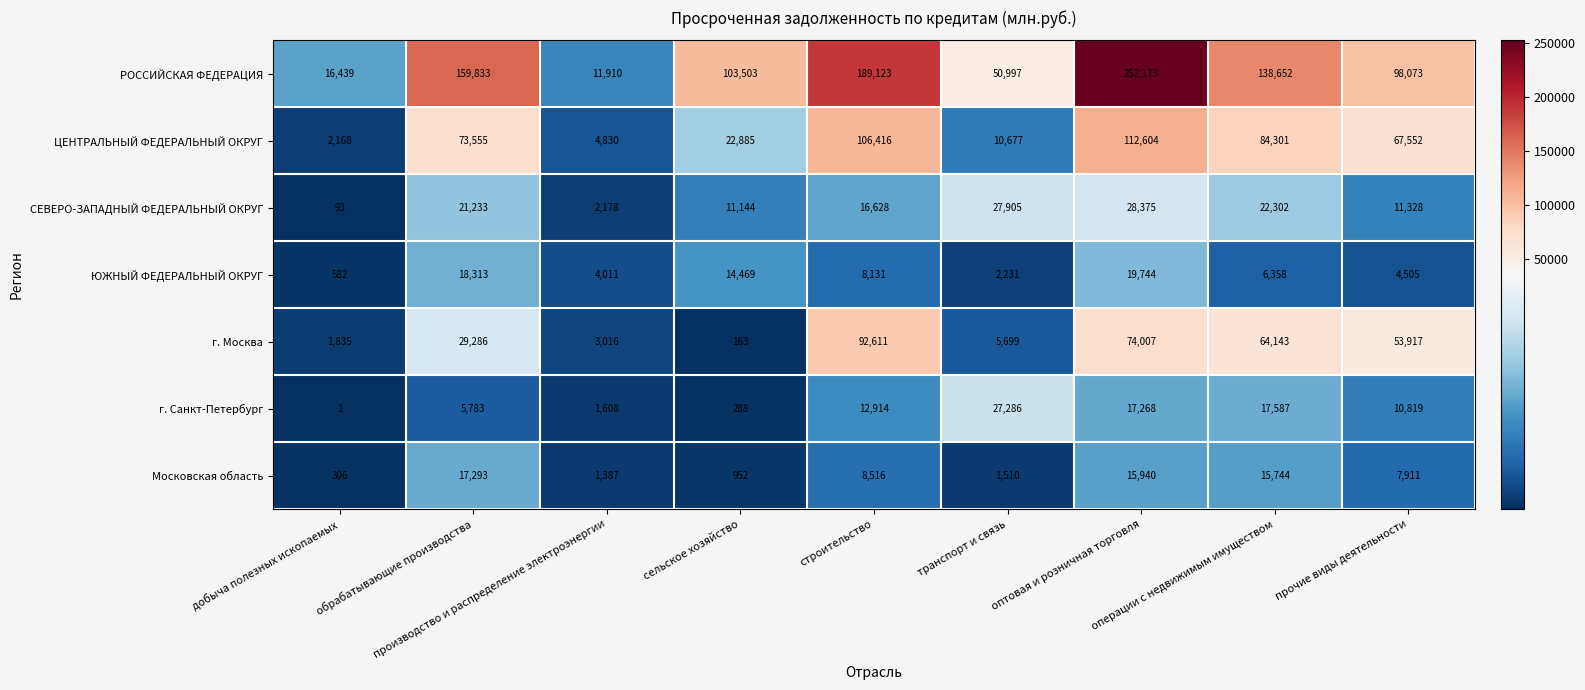

What is the maximum value for СЕВЕРО-ЗАПАДНЫЙ ФЕДЕРАЛЬНЫЙ ОКРУГ?

28375